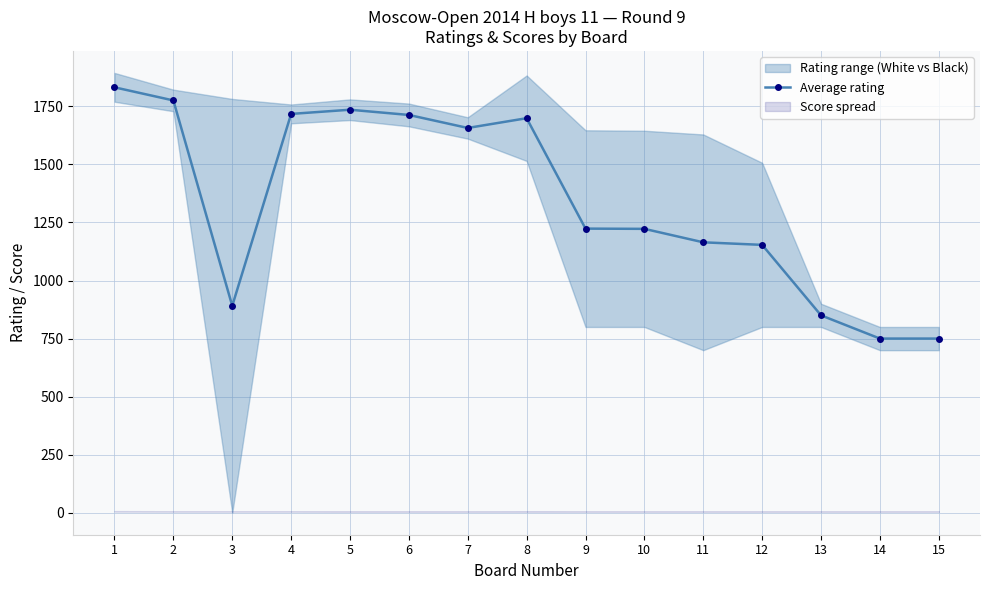

True or false: Average rating has more than 1 interior local peaks.

True